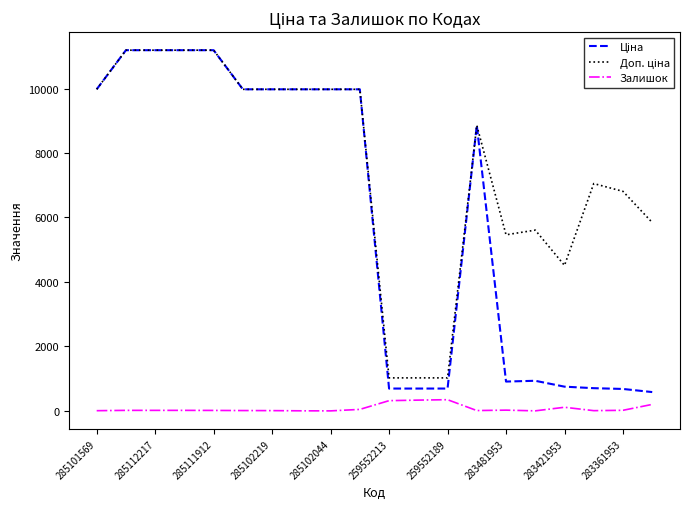

What is the maximum value shown in the chart?

11188.2